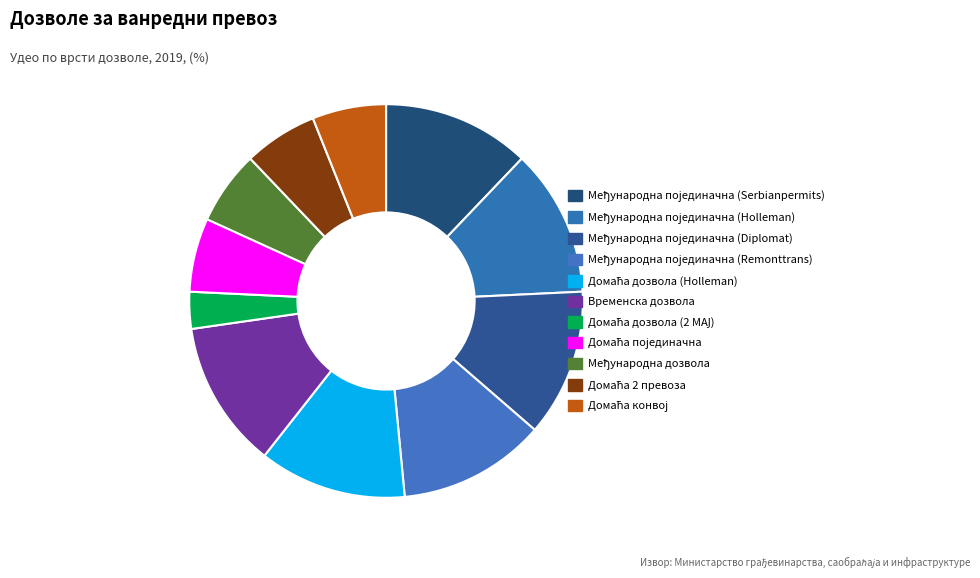

Do Домаћа 2 превоза and Домаћа конвој together represent more than half of the pie?

No